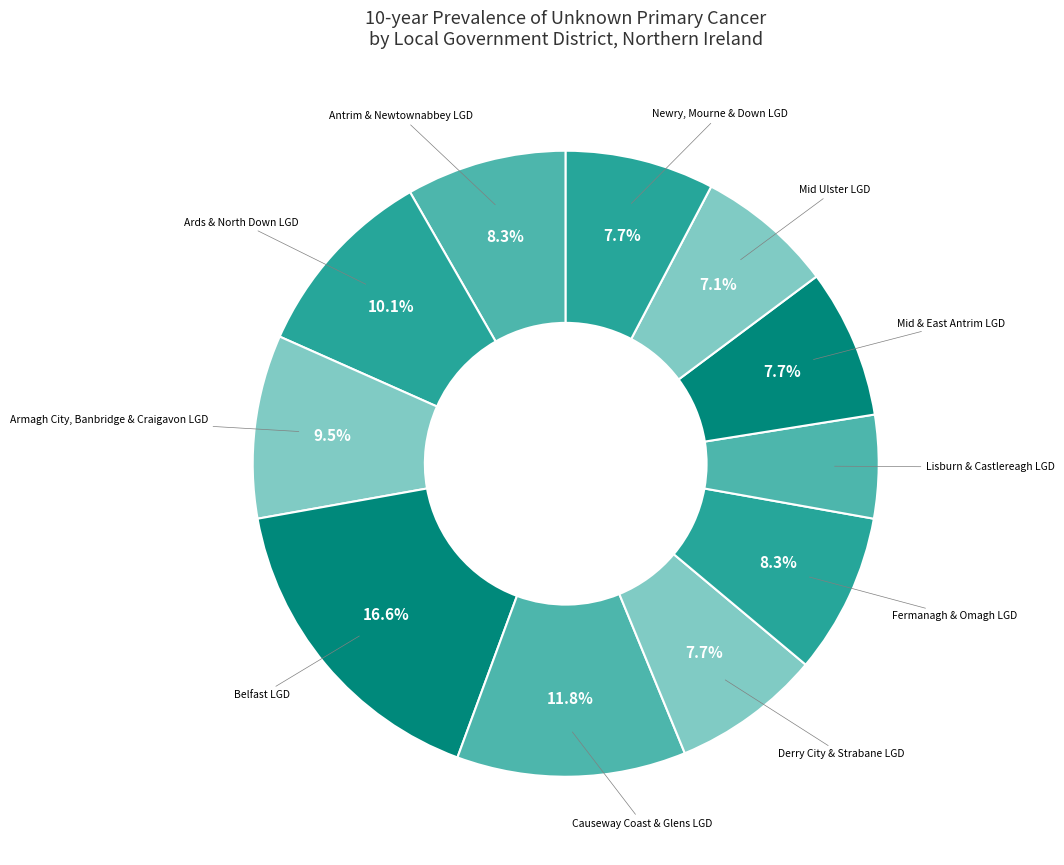

The Newry, Mourne & Down LGD slice represents 8% of the pie. True or false?

True